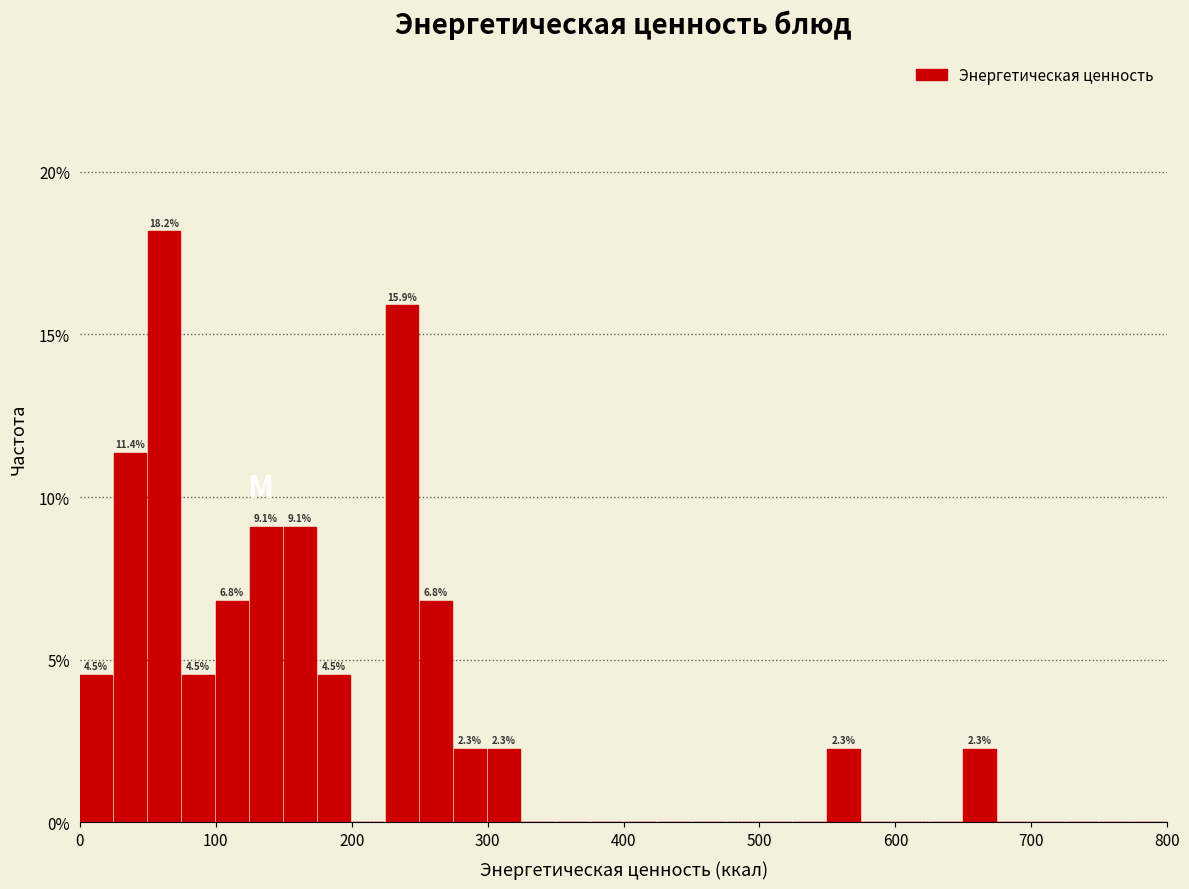

Read against the x-axis, roughly where is the centre of the tallest bar?

60